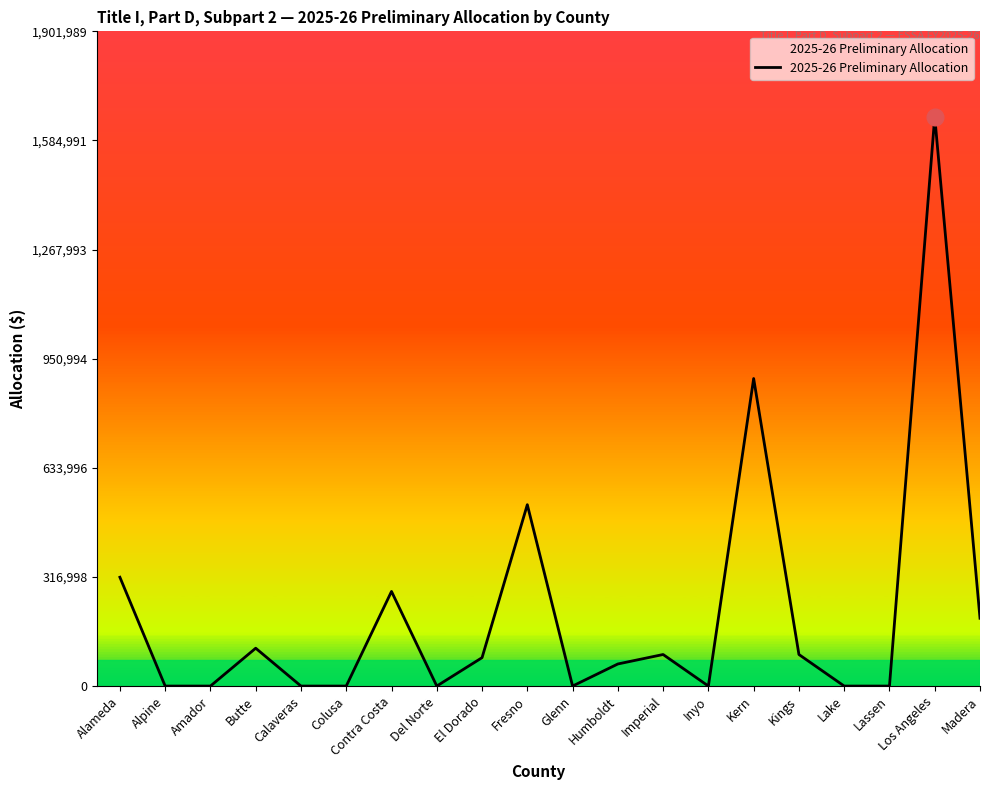

How many categories are shown in the chart?

20